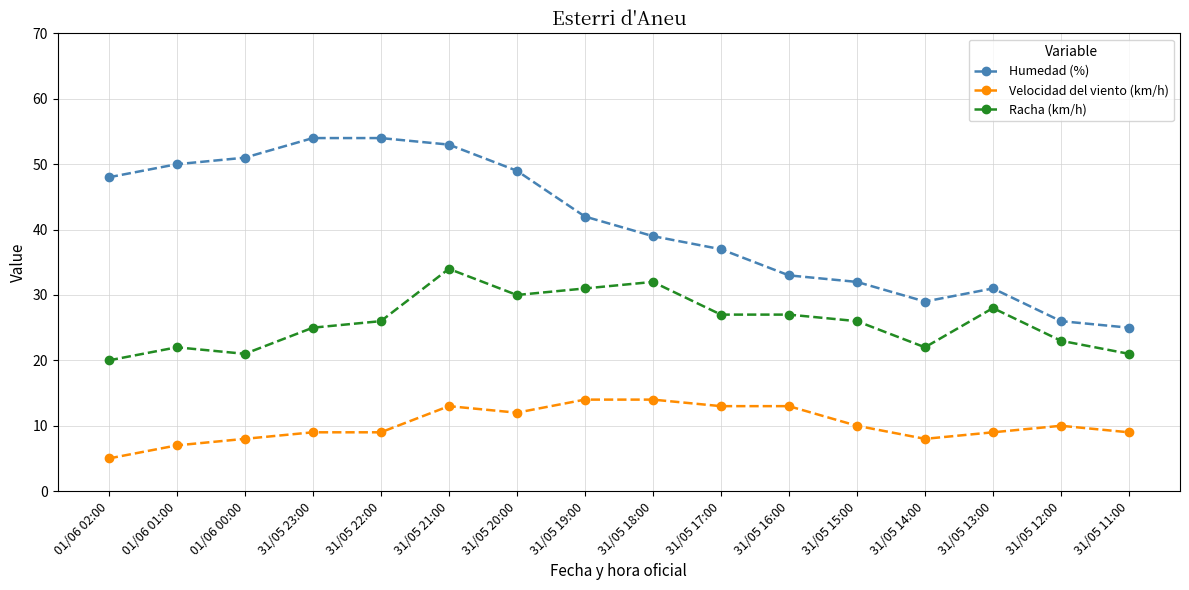

What are all the series names shown in the legend?

Humedad (%), Velocidad del viento (km/h), Racha (km/h)